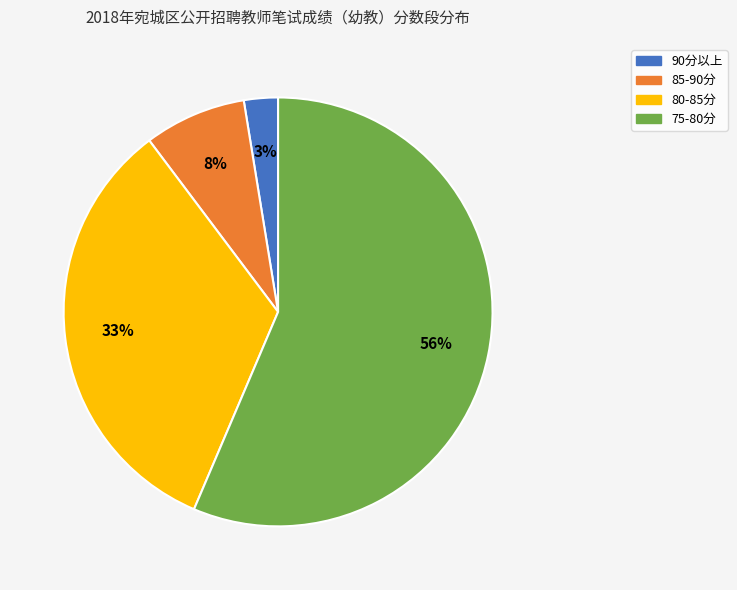

Is it true that 75-80分 is 56% of the pie?

True